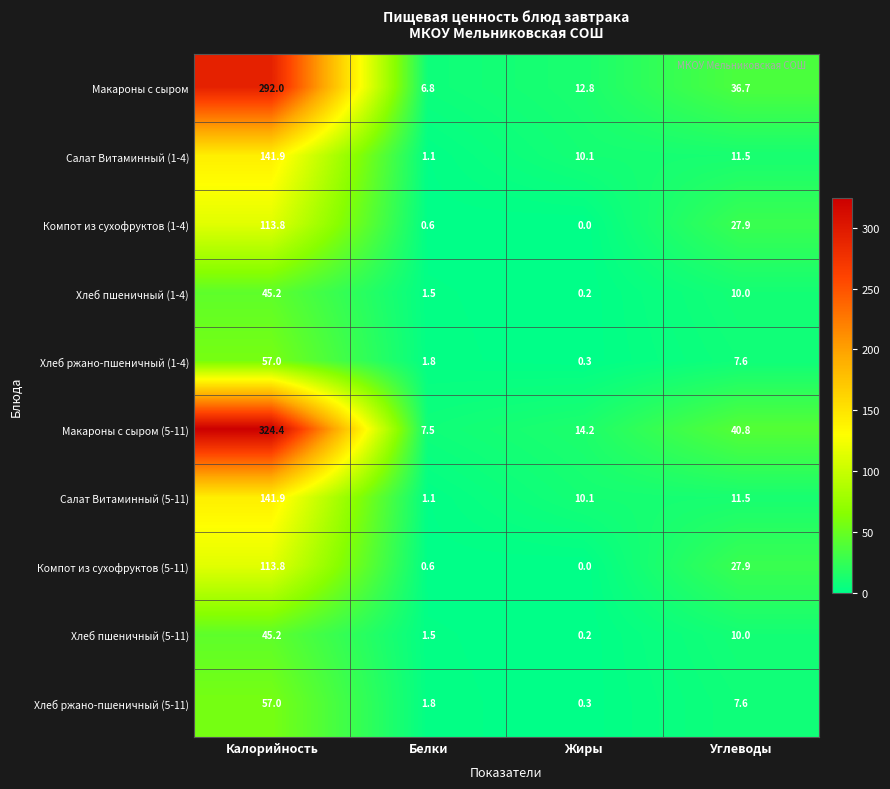

Which series has the largest total across all categories?

Макароны с сыром (5-11)